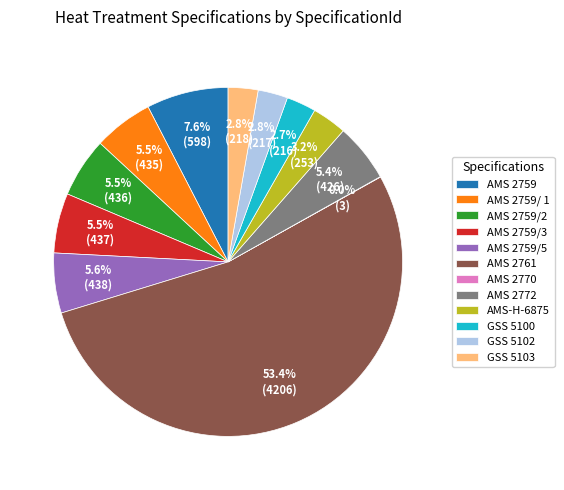

To the nearest percent, what is the combined percentage of AMS 2759 and AMS 2759/2?

13%